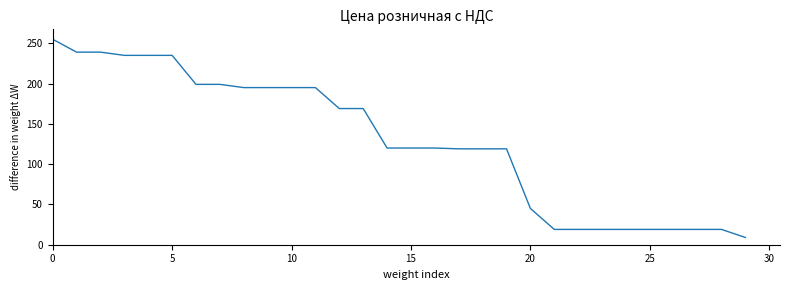

What is the difference between the maximum and minimum values?

246